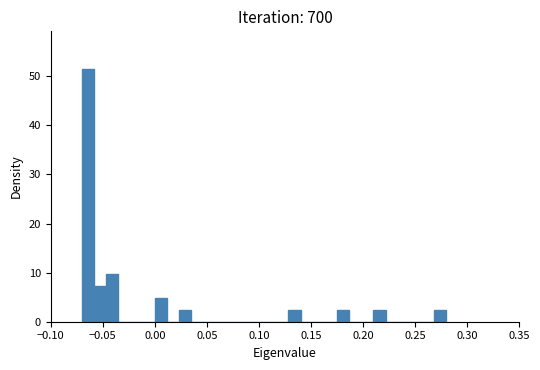

Around what value on the x-axis is the tallest bar? Give the approximate position of its centre, as read against the axis.

-0.065